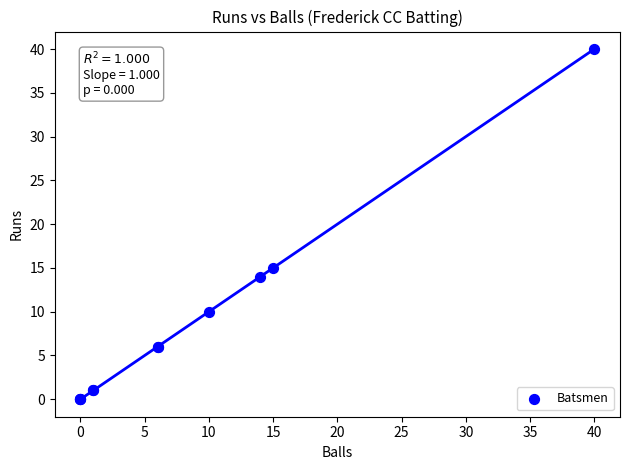

What Y value in the scatter plot is closest to 20?

15